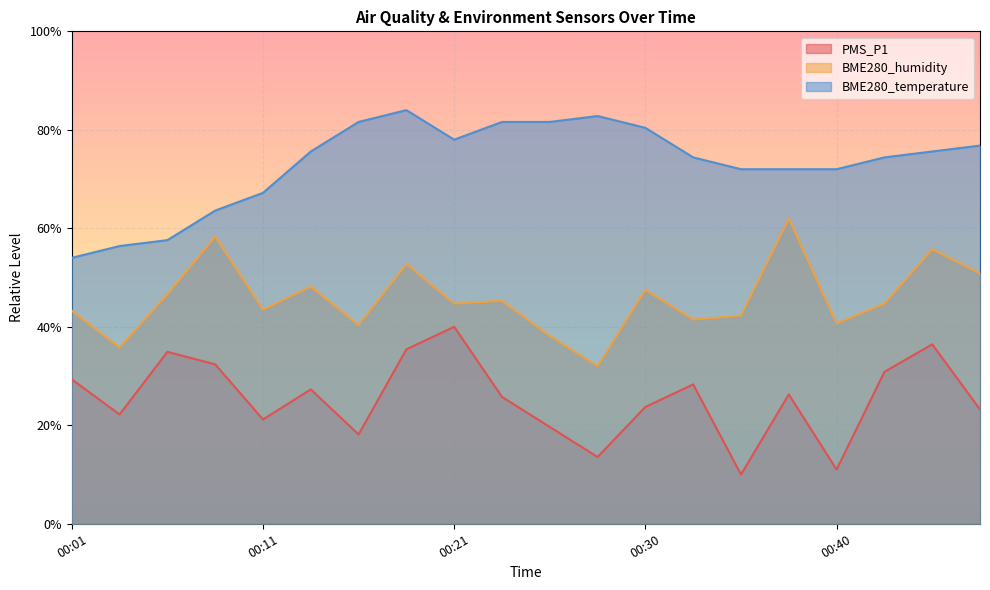

True or false: BME280_temperature has a value of 74.4 at 00:33.

True